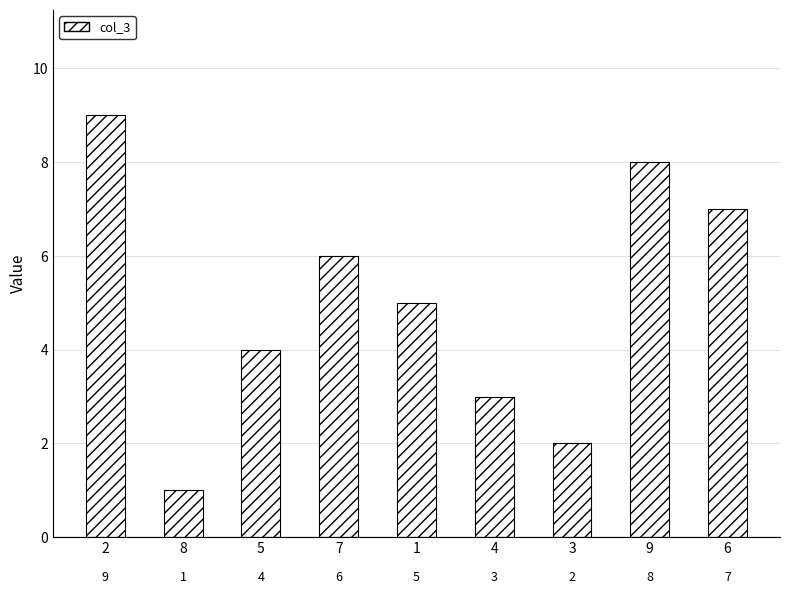

Read the value at 4.

3